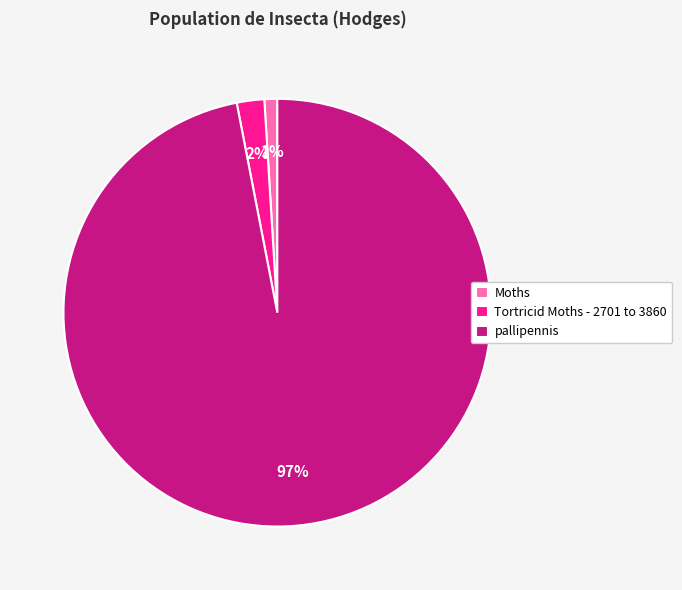

How many slices are in this pie chart?

3